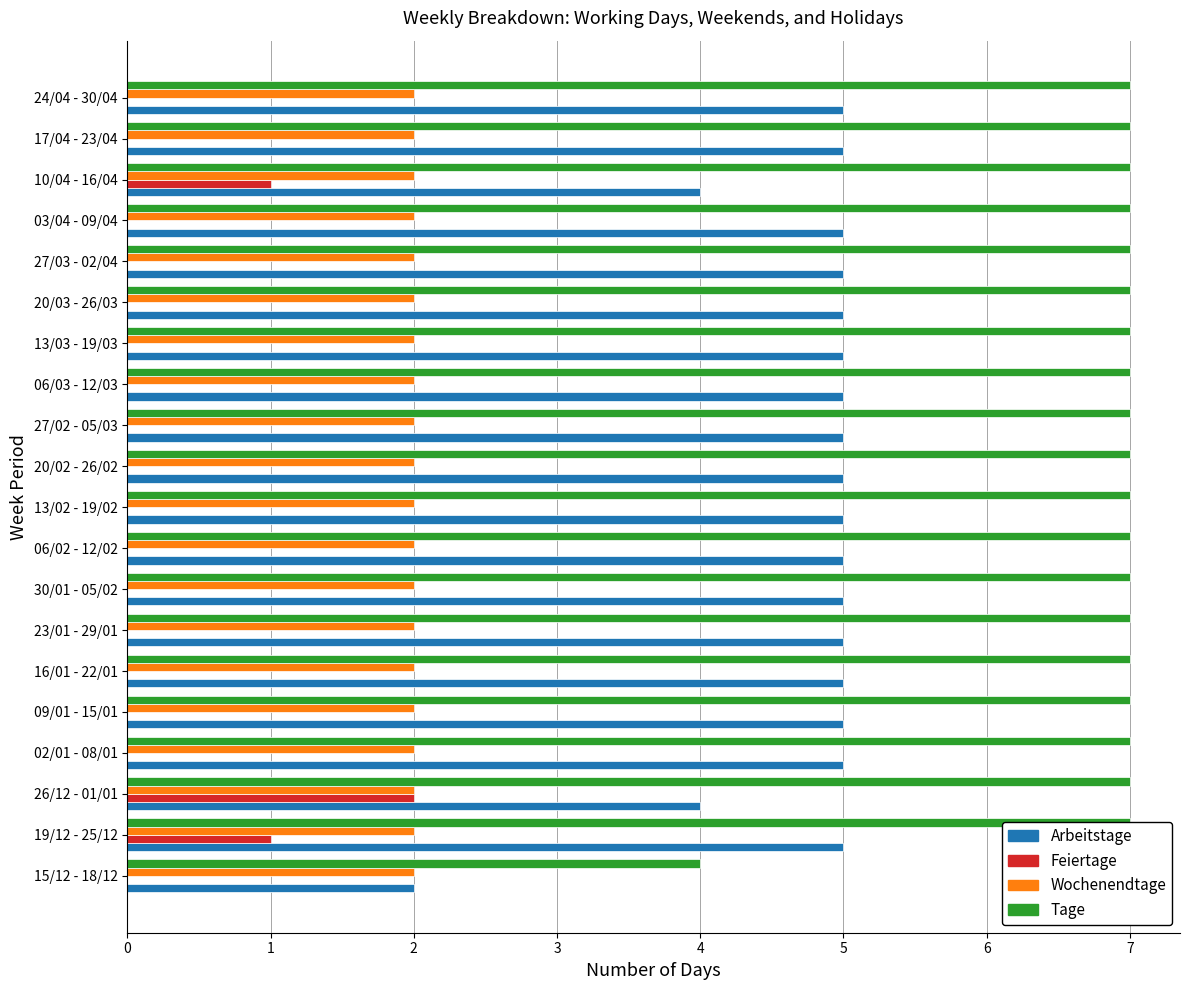

True or false: Feiertage has a value of 1.0 at 10/04 - 16/04.

True